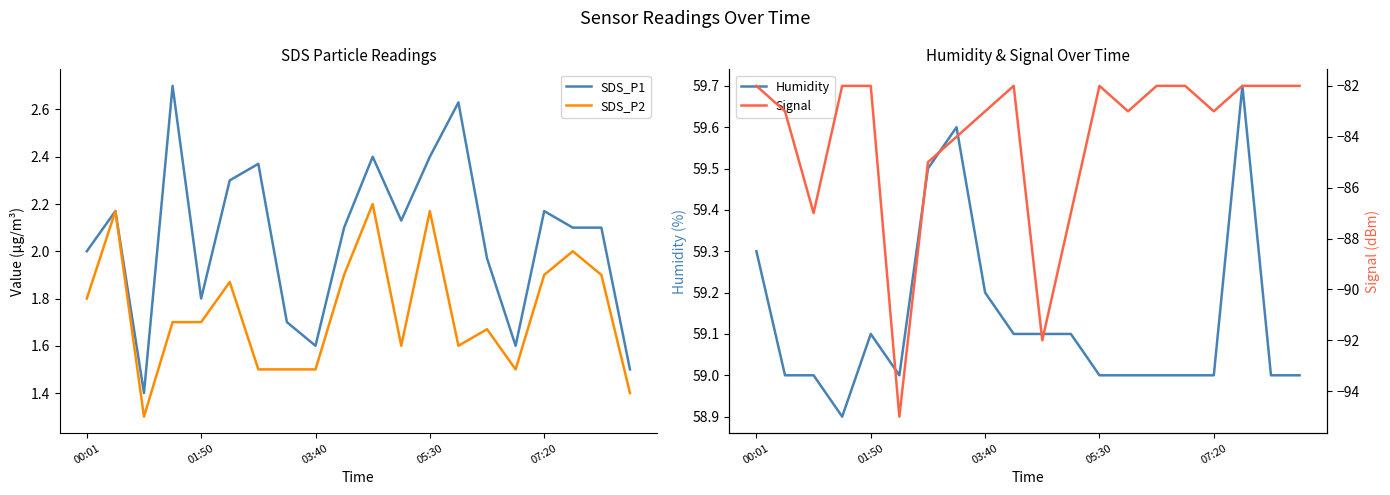

What is the label of the 20th point from the right?

00:01